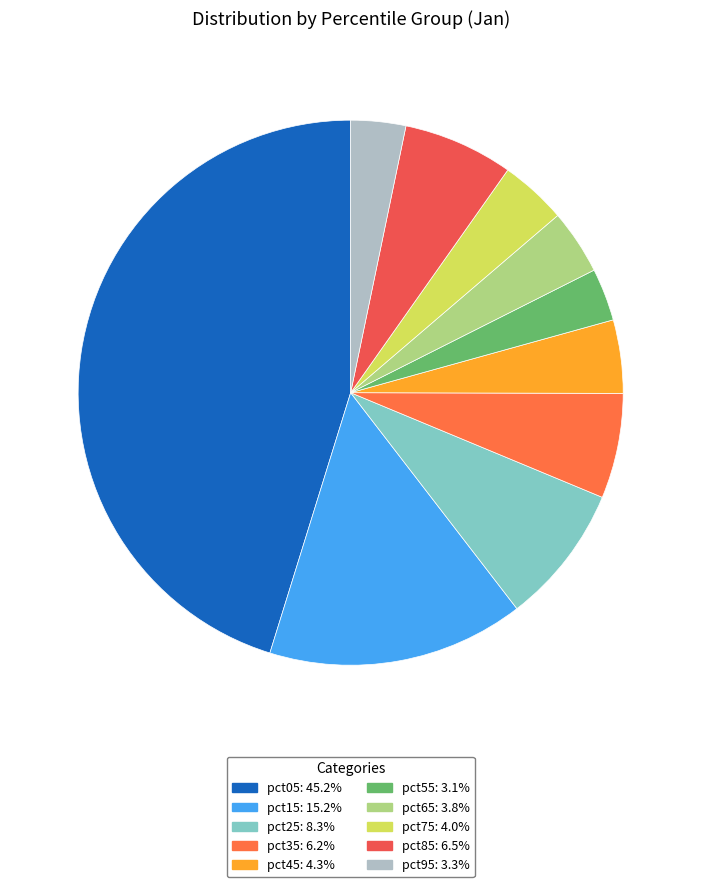

What percentage do pct45 and pct85 together represent?

10.9%